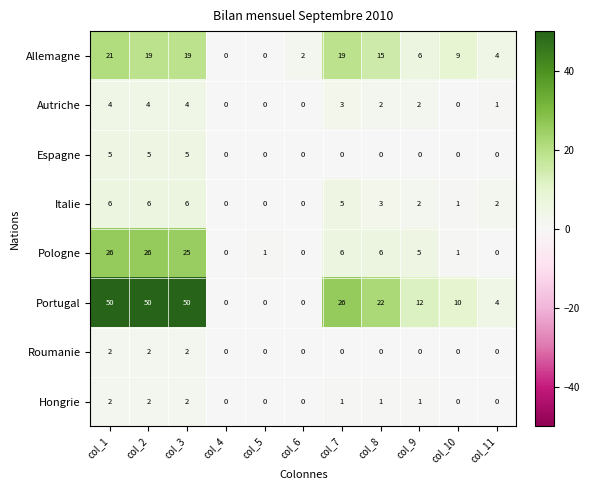

Is it true that Espagne equals 3 at col_11?

False